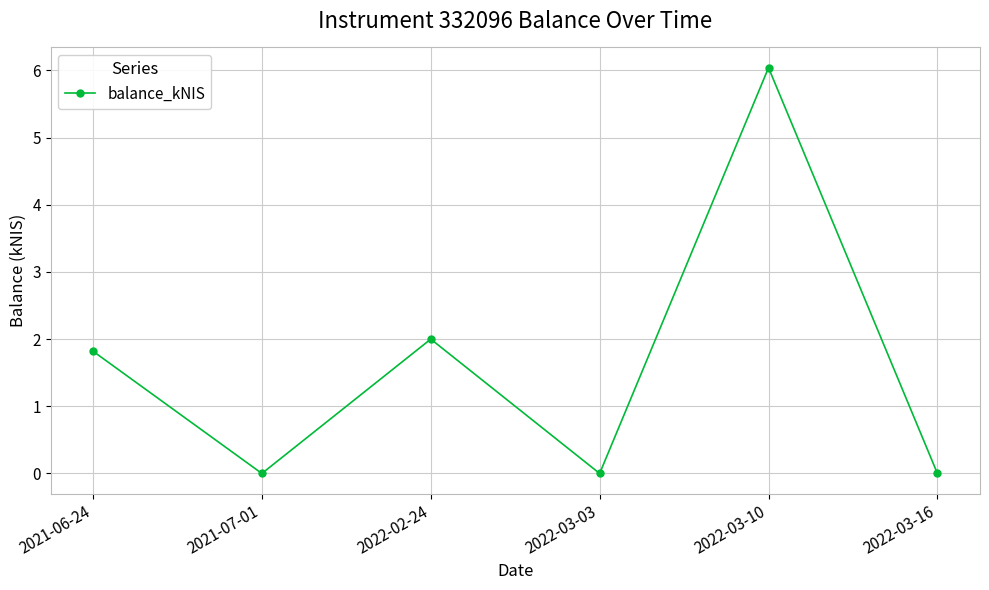

Does the chart have visible grid lines?

Yes